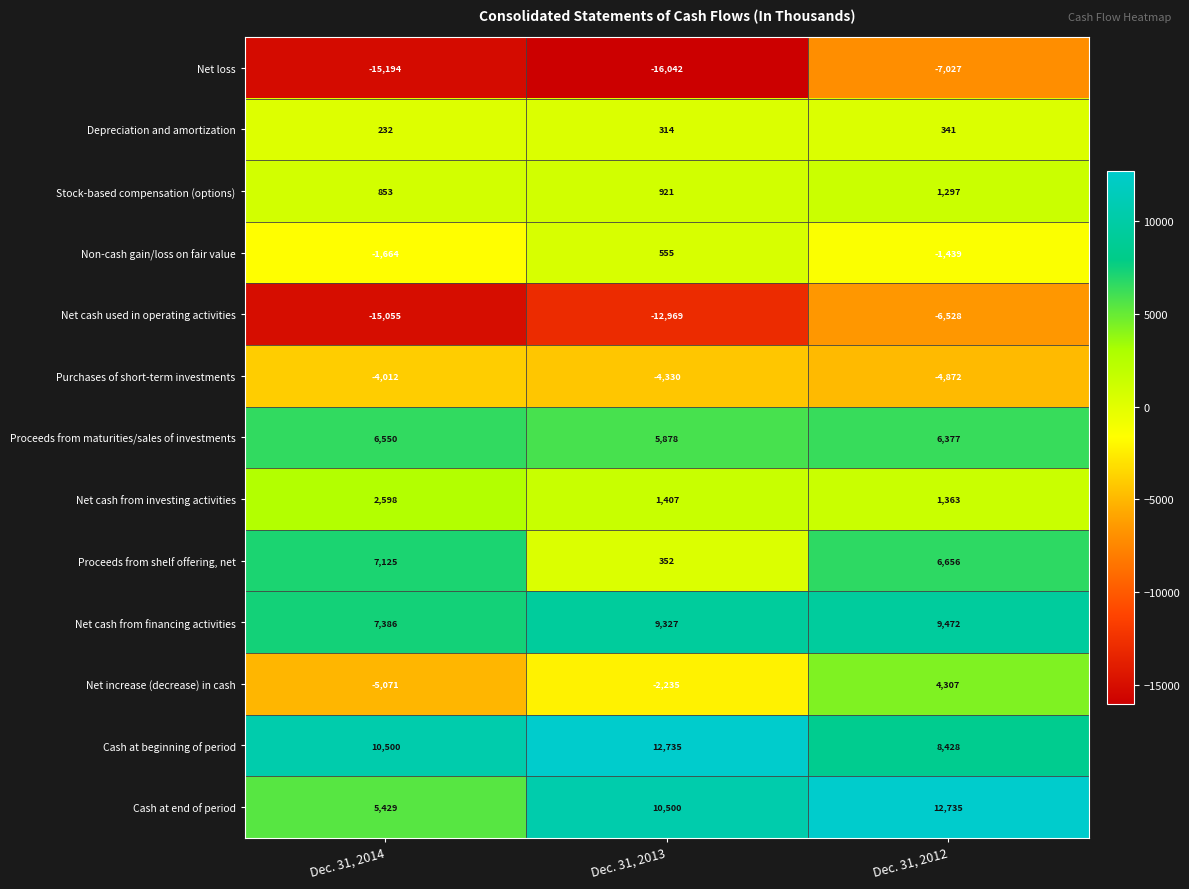

What is the difference between the highest and lowest values at Dec. 31, 2013?

28777